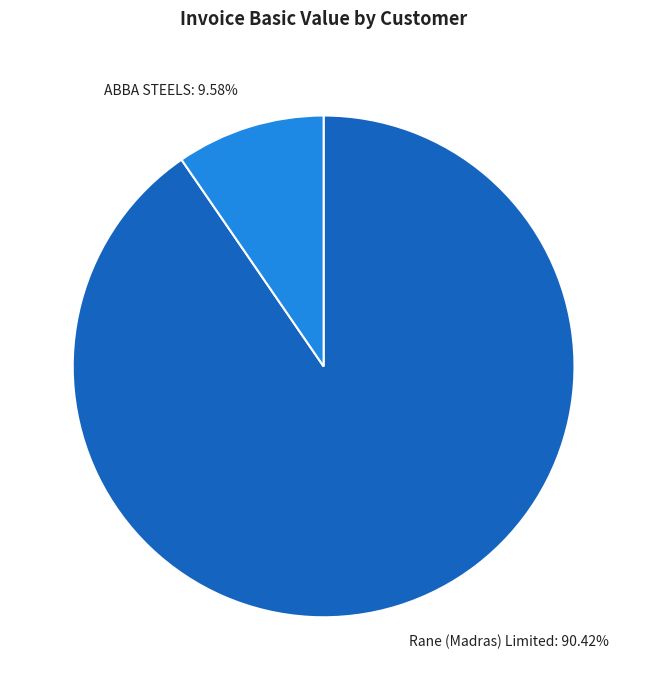

How many slices are in this pie chart?

2